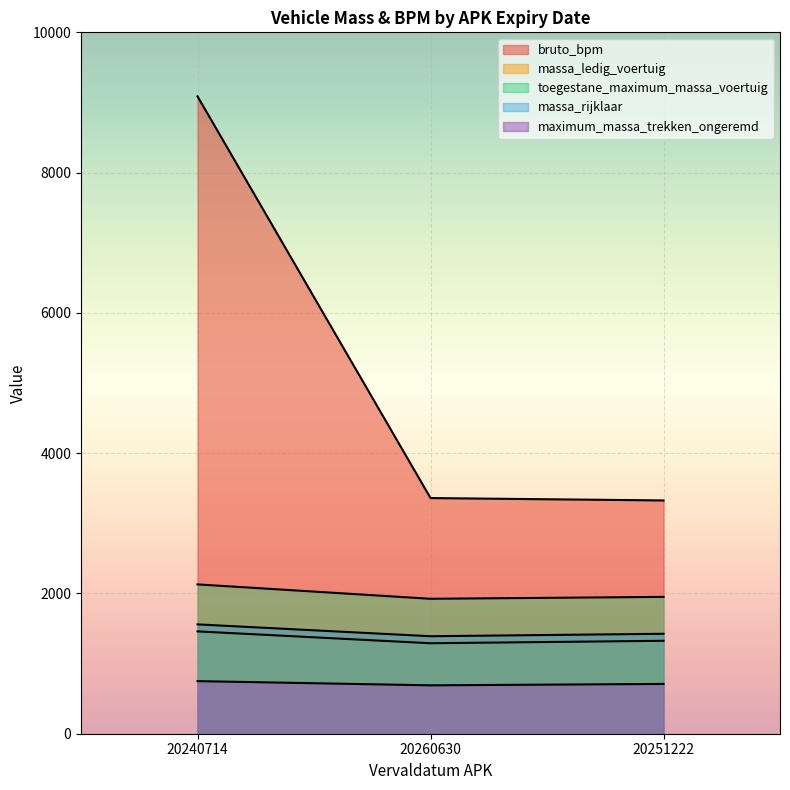

What position from the right is 20260630?

2